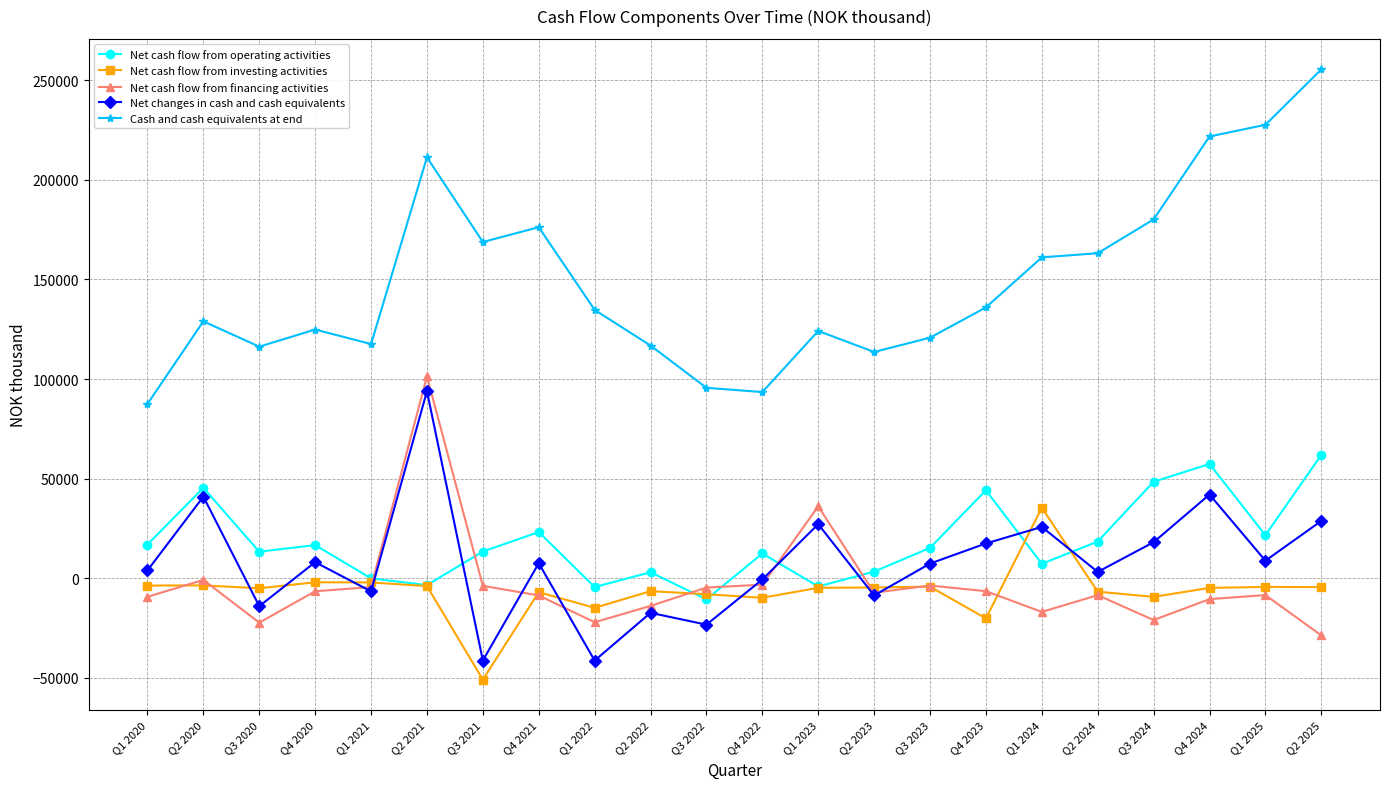

How many data points in Net cash flow from investing activities are above -4796?

10